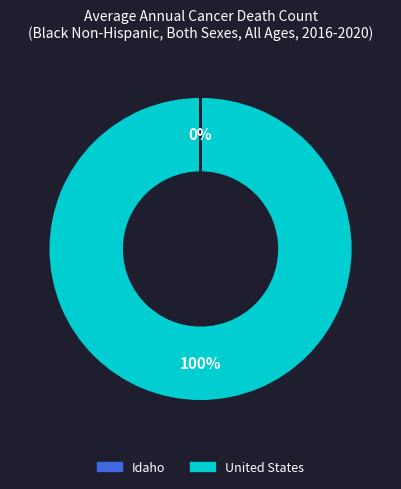

Is there any slice that represents more than half of the pie?

Yes